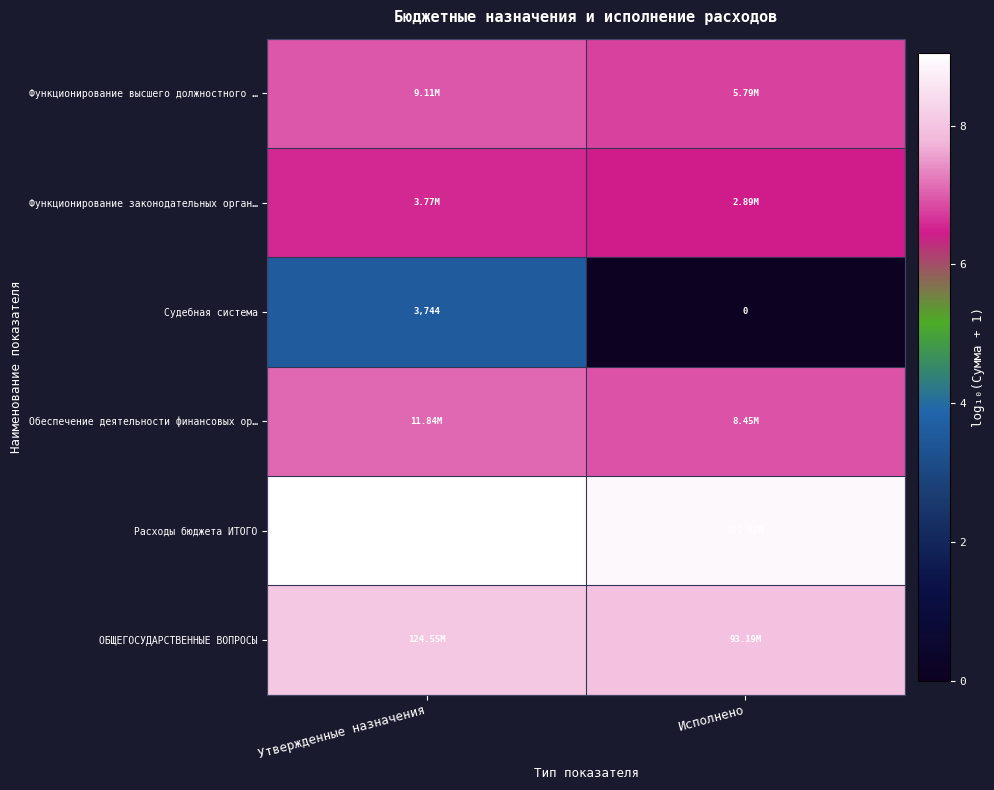

How many positive values does the Судебная система series have?

1